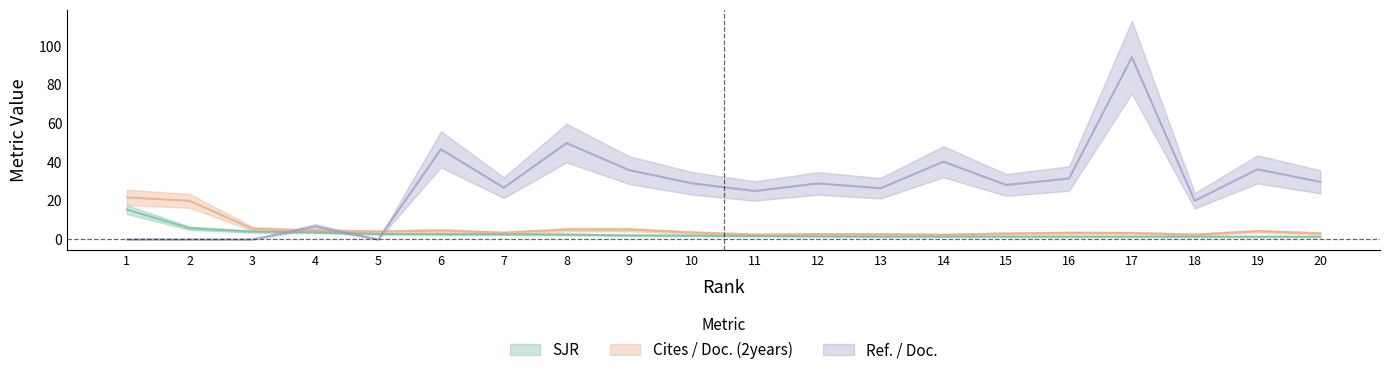

What is the value of the Ref. / Doc. point at the 6th from the left?

46.6